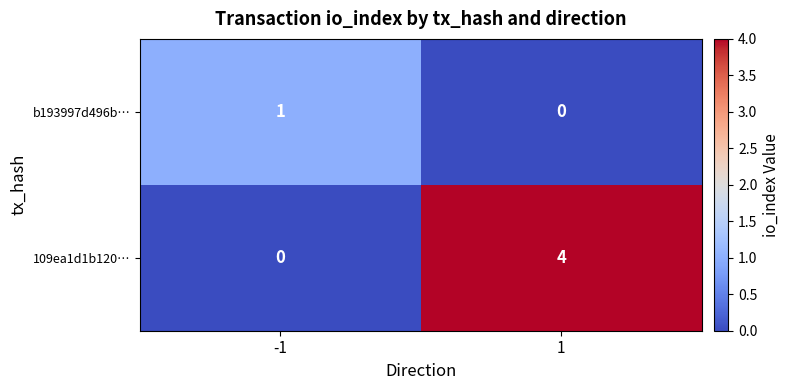

Count the number of categories in the chart.

2